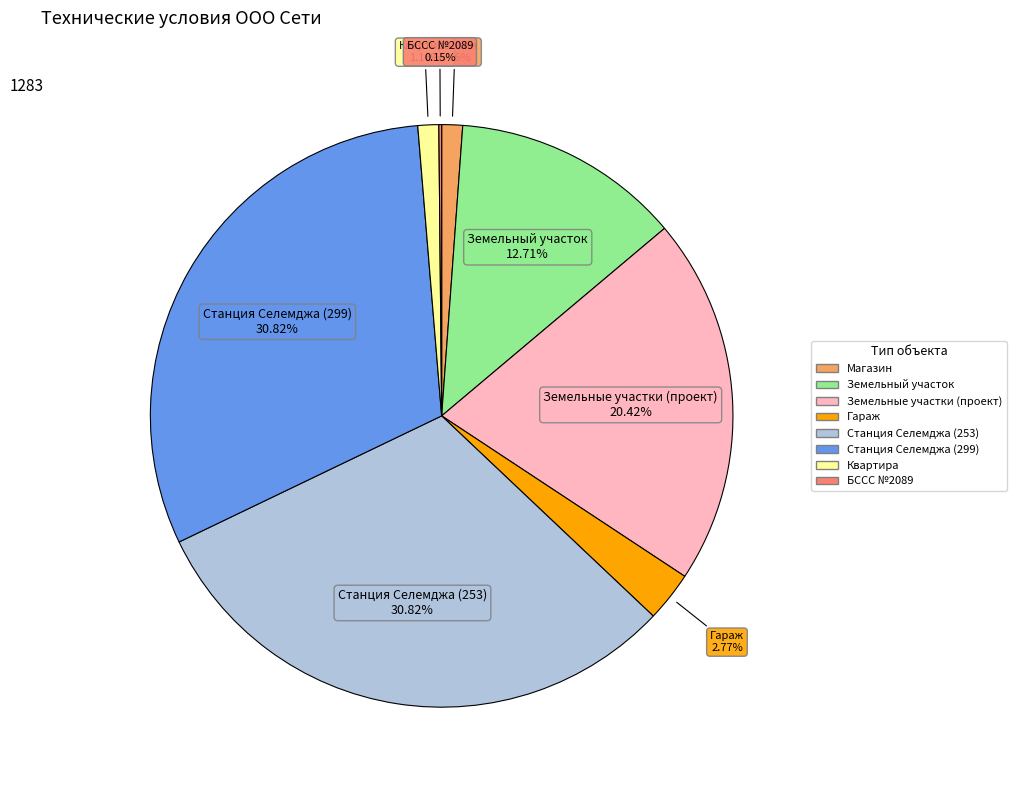

Does any single category account for the majority?

No